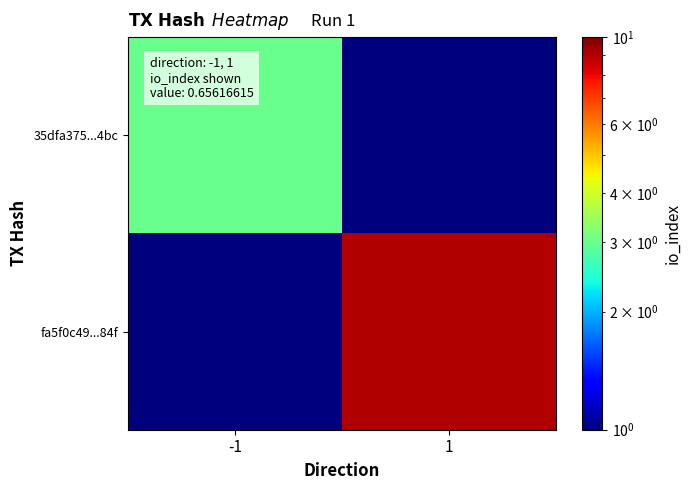

Which series has the largest total across all categories?

fa5f0c49...84f